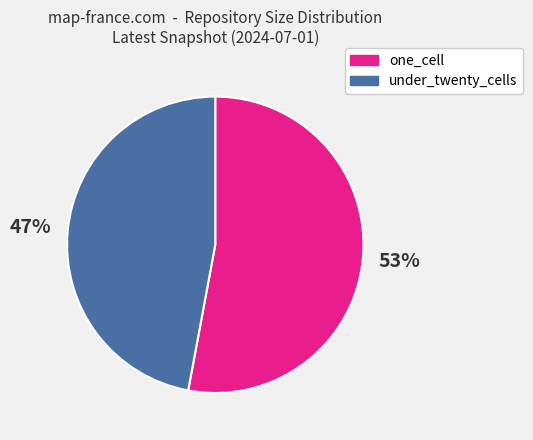

To the nearest percent, what is the combined percentage of one_cell and under_twenty_cells?

100%